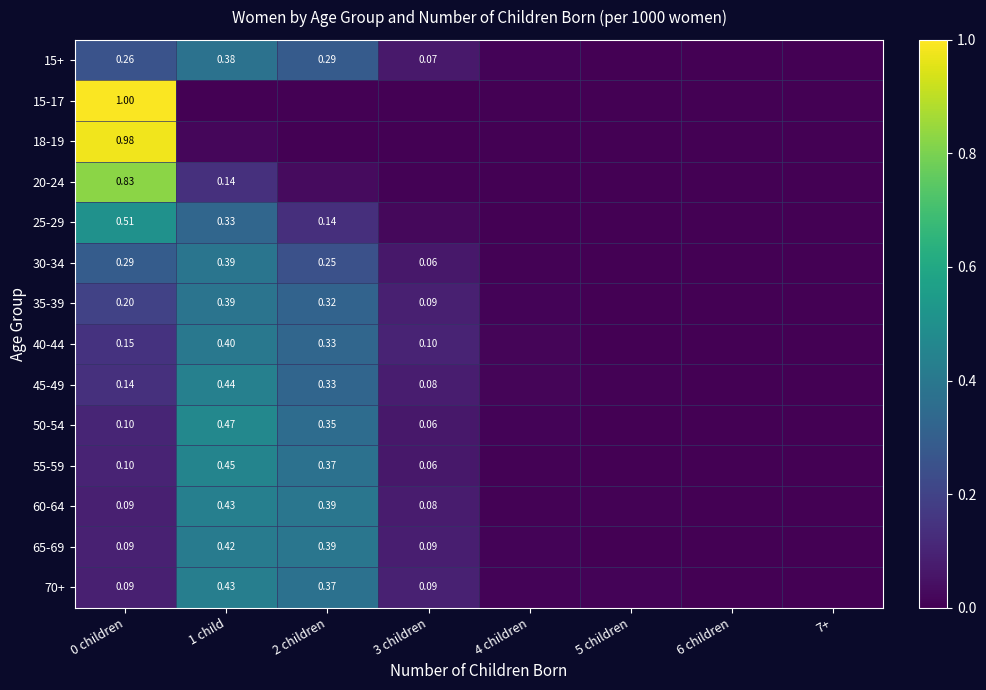

Between 2 children and 7+, which series saw the biggest shift?

60-64